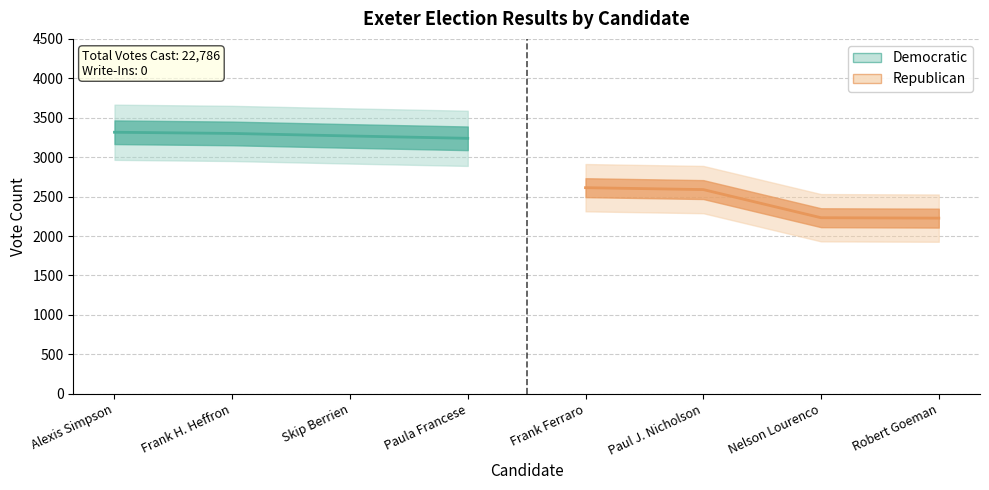

Between Paula Francese and Frank H. Heffron, which is larger?

Frank H. Heffron